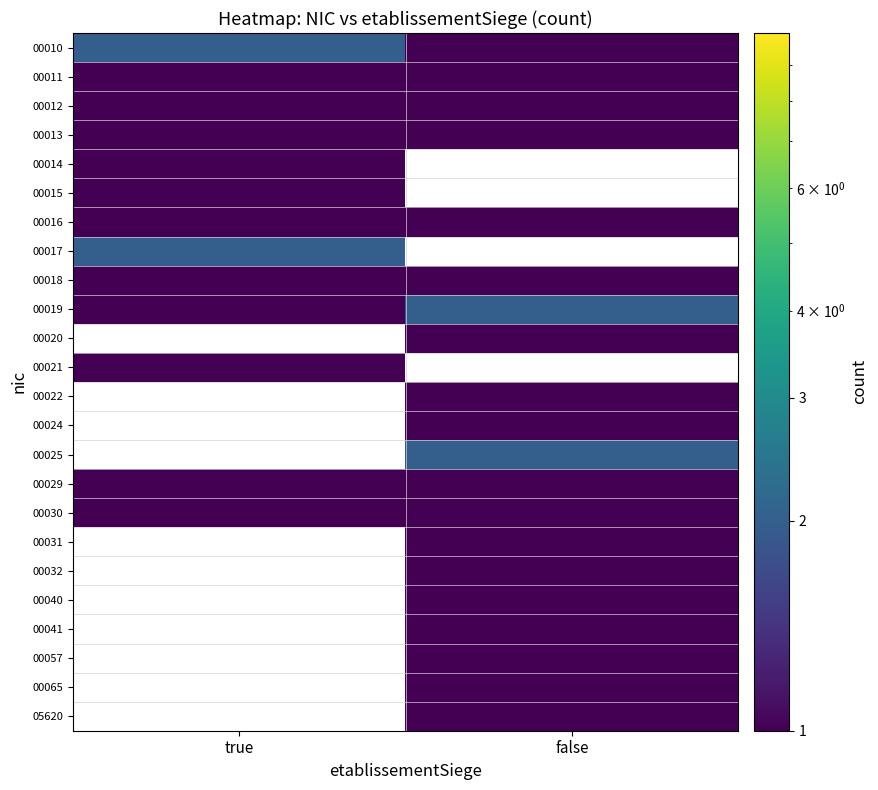

List the series in order of their peak value, highest first.

00010, 00017, 00019, 00011, 00012, 00013, 00014, 00015, 00016, 00020, 00021, 00022, 00024, 00025, 00029, 00030, 00031, 00032, 00040, 00041, 00057, 00065, 05620, 00018